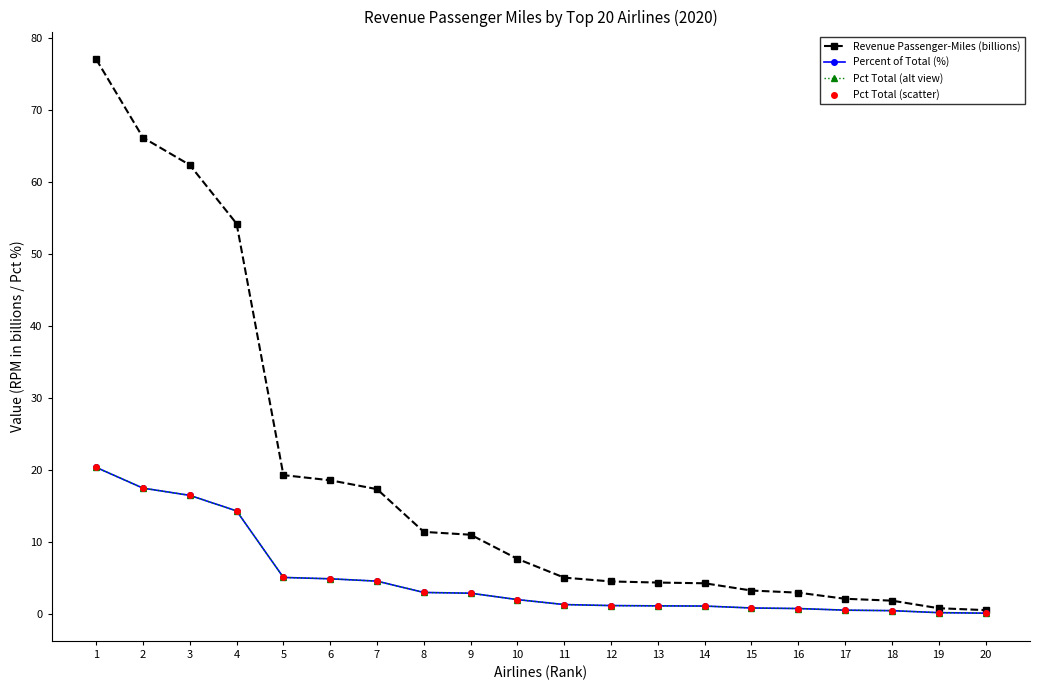

Which series has the largest total across all categories?

Revenue Passenger-Miles (billions)